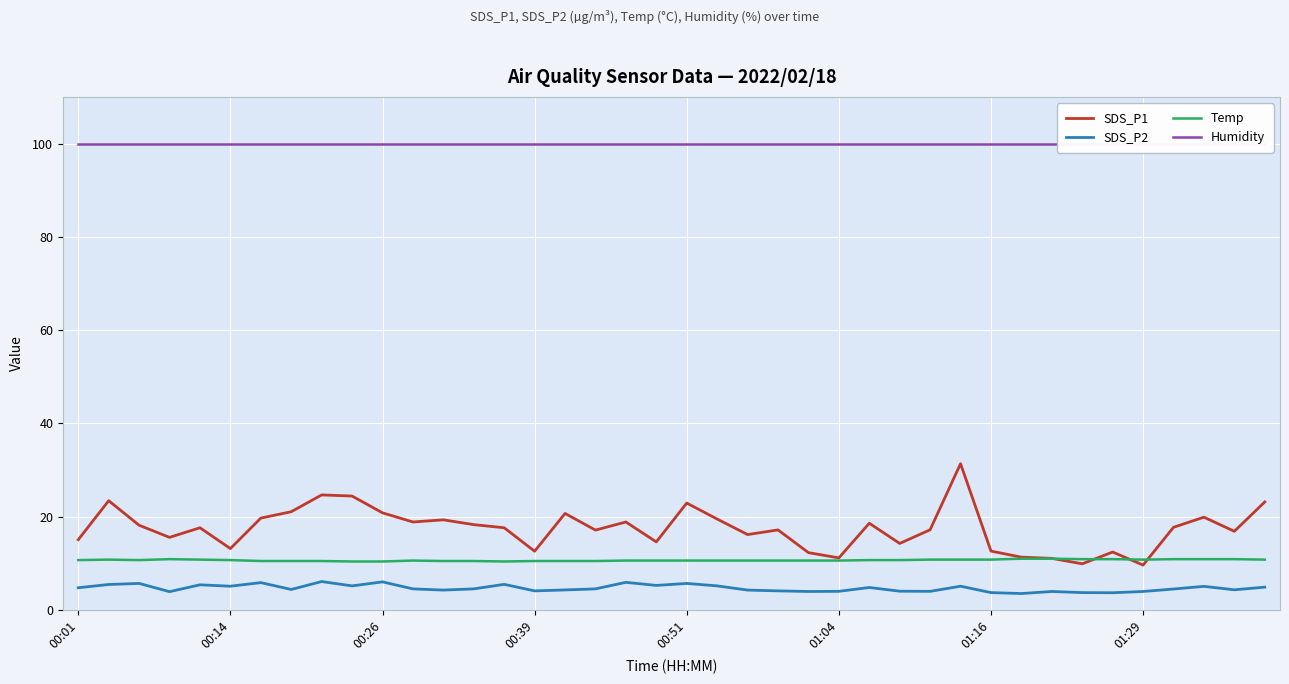

True or false: SDS_P1 has a value of 18.9 at 18.

True